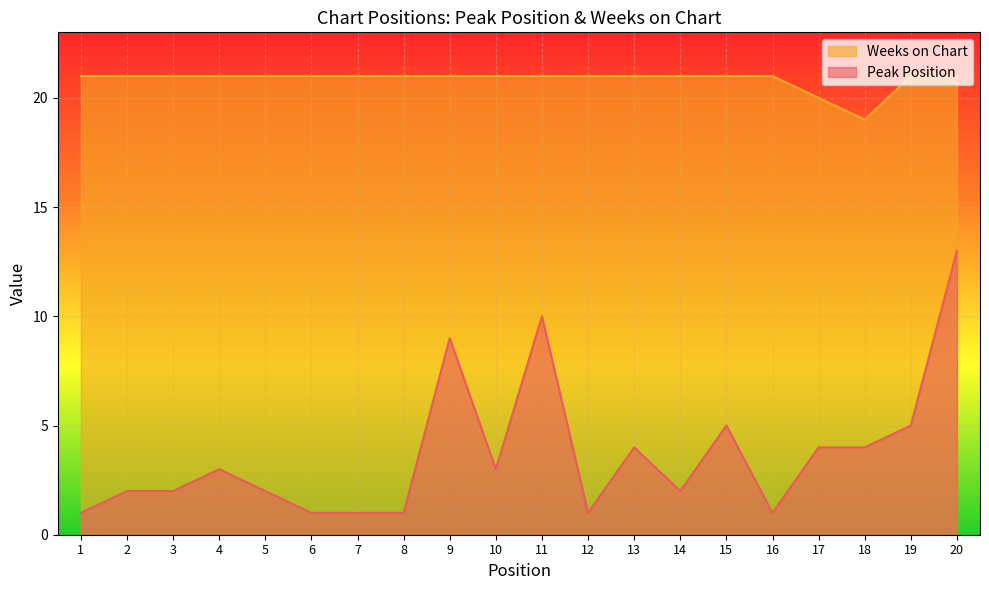

The value of Weeks on Chart at 13 is 11. True or false?

False